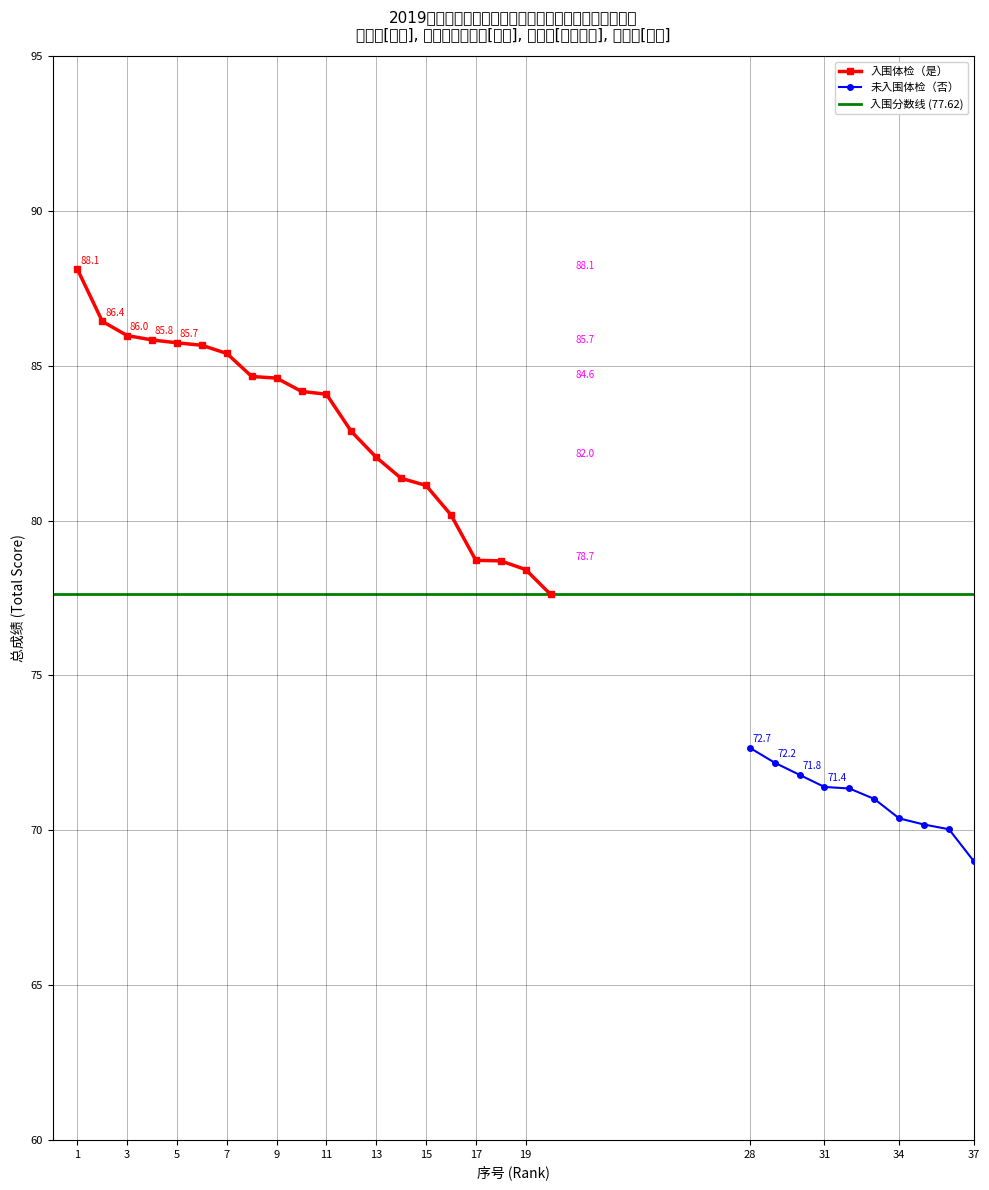

What is the sum of the values at 8 and 7?

170.0